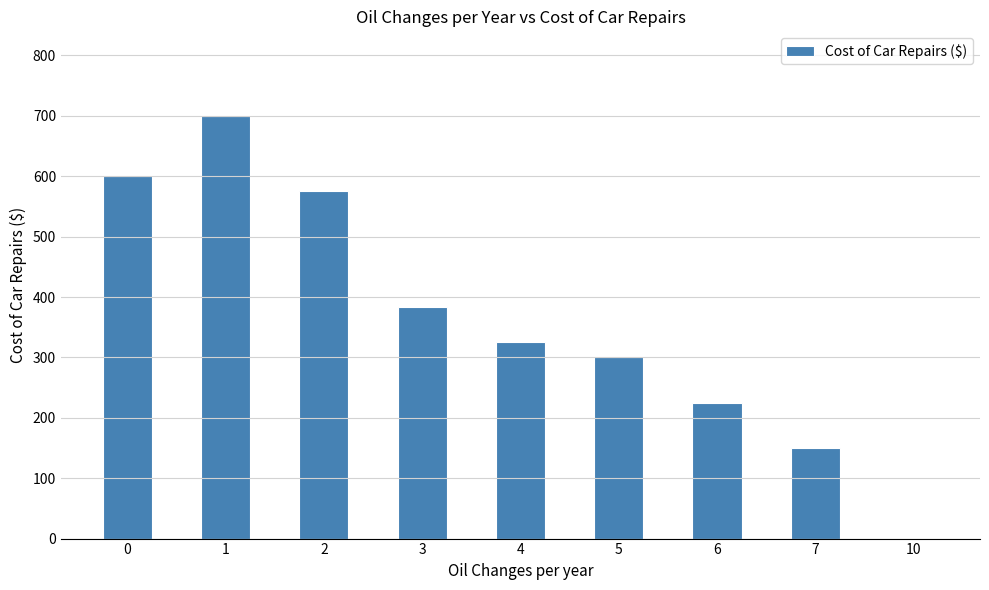

Reading right to left, extract all data points from this chart.

10=0.0	7=150.0	6=225.0	5=300.0	4=325.0	3=383.3	2=575.0	1=700.0	0=600.0